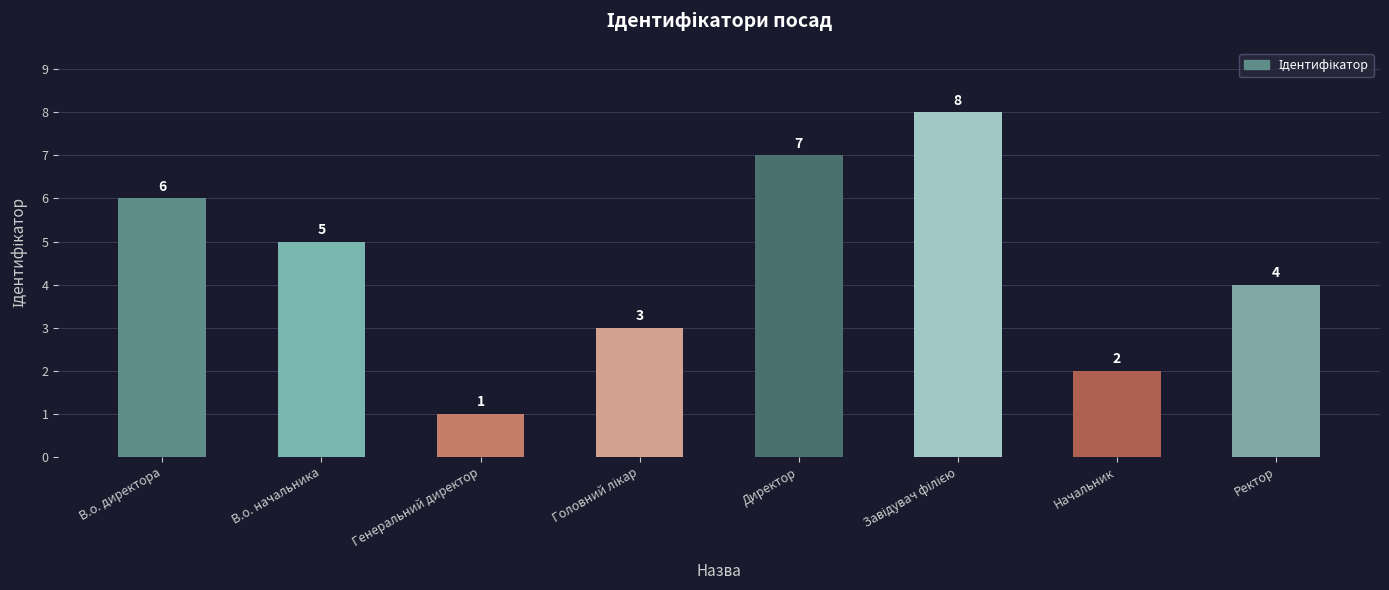

How many data points are less than 5?

4